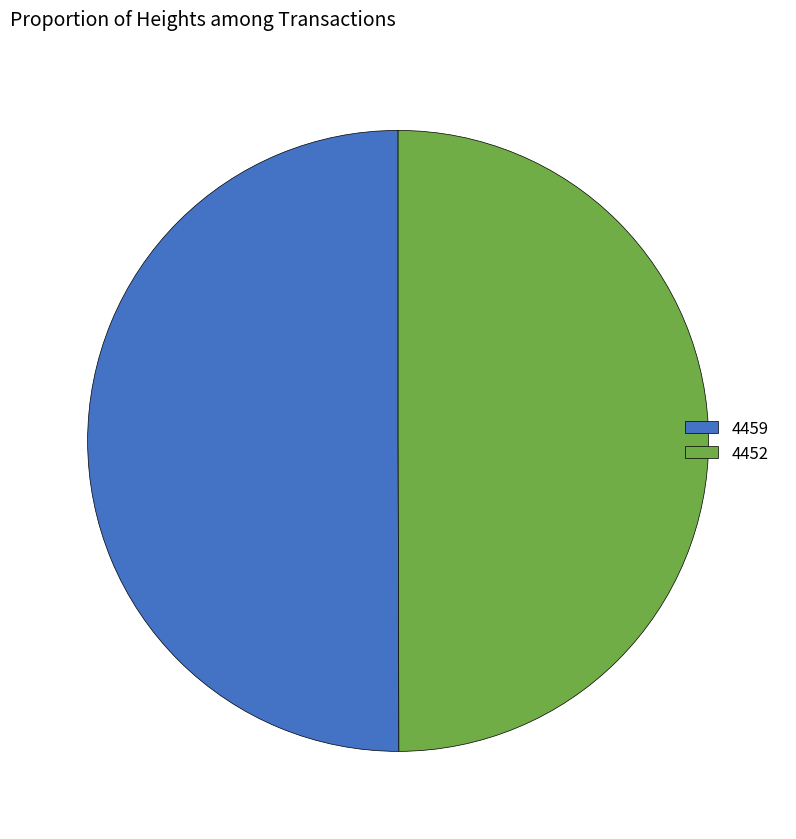

True or false: 4452 accounts for 45% of the total.

False